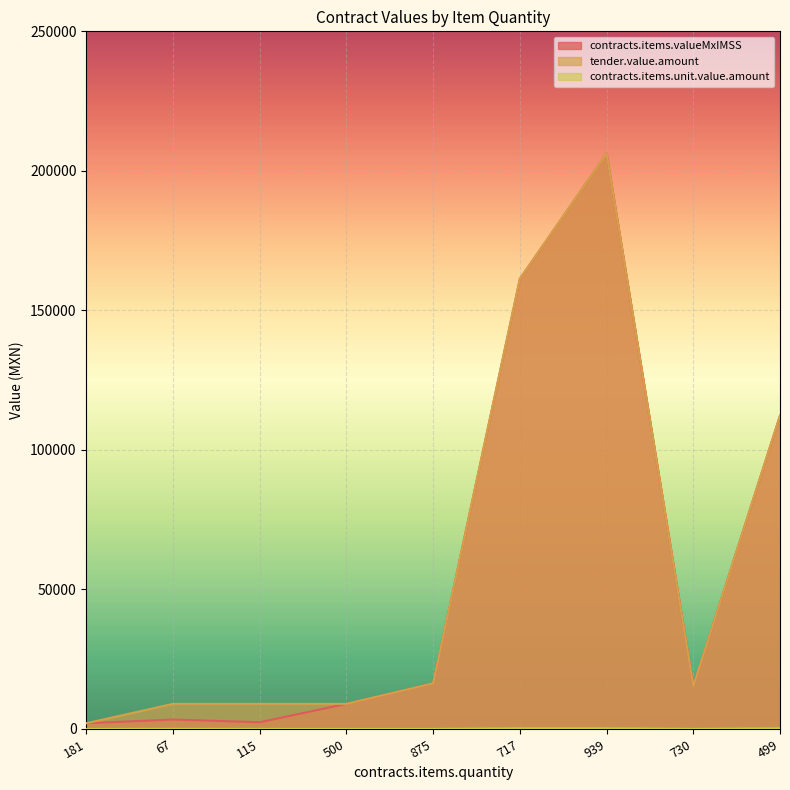

Which has a higher value, 181 or 115?

115